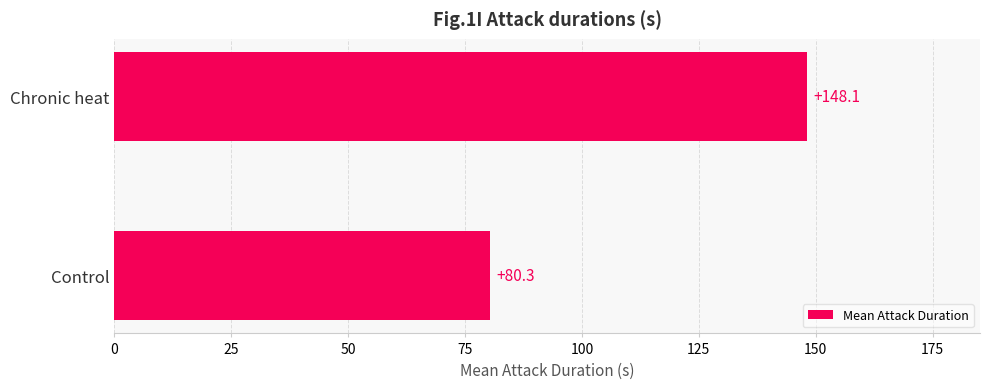

What is the smallest value displayed?

80.3